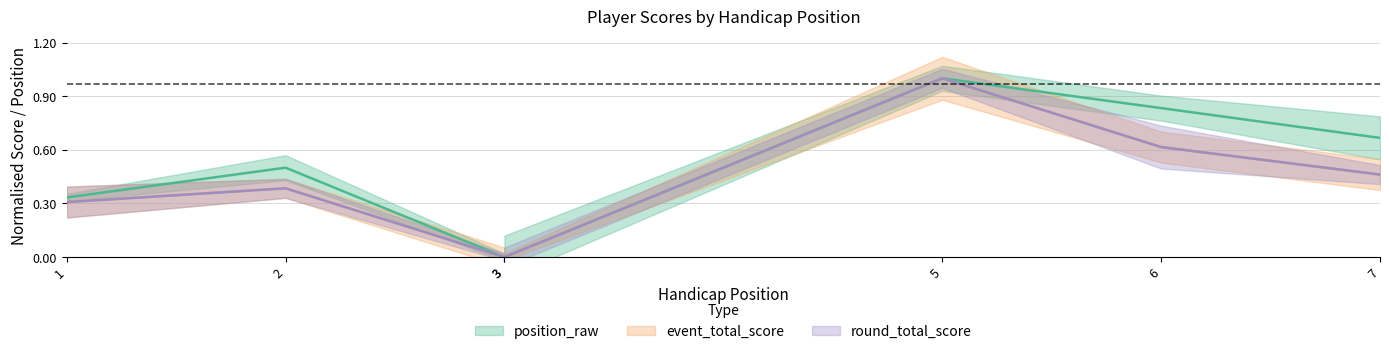

True or false: event_total_score has more than 0 points higher than both neighbors.

True